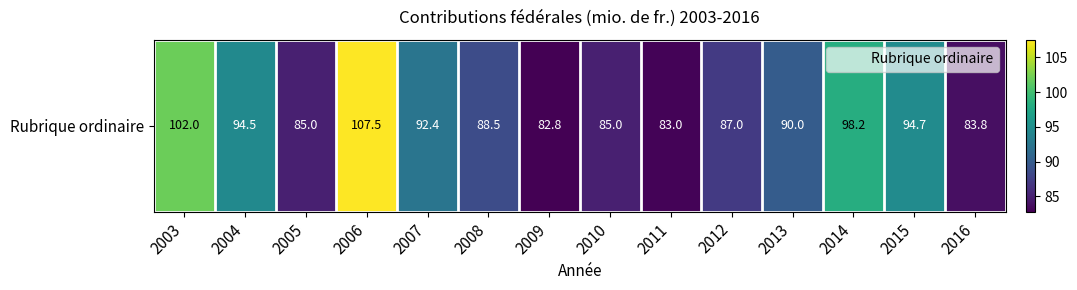

Rank the categories by value from highest to lowest.

2006, 2003, 2014, 2015, 2004, 2007, 2013, 2008, 2012, 2005, 2010, 2016, 2011, 2009